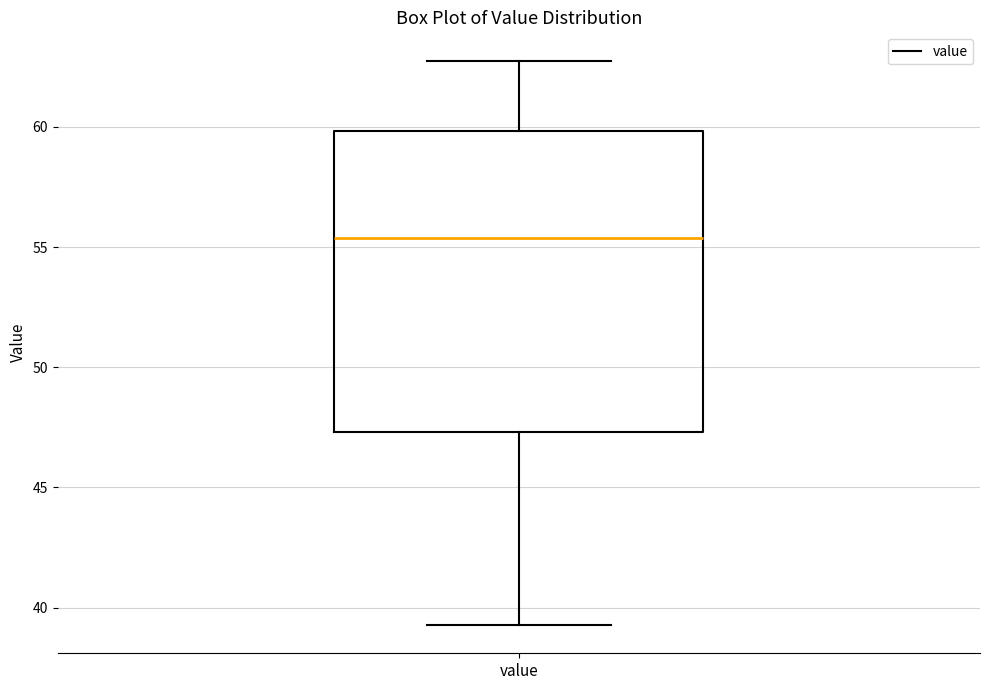

Where does the upper whisker of the box for value end on the y-axis? The values are not printed on the chart, so give them approximately, as read against the axis.

63.0